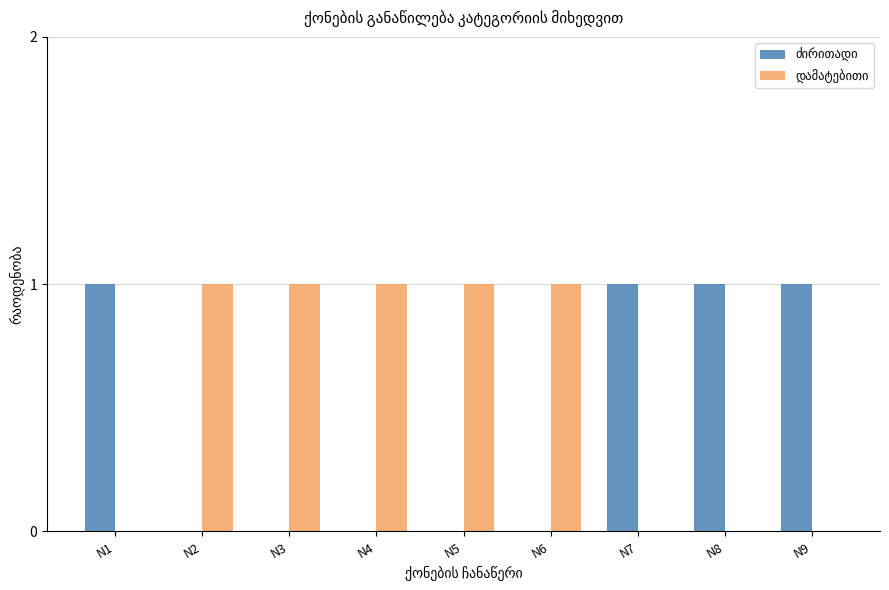

How many data points does each series have?

9